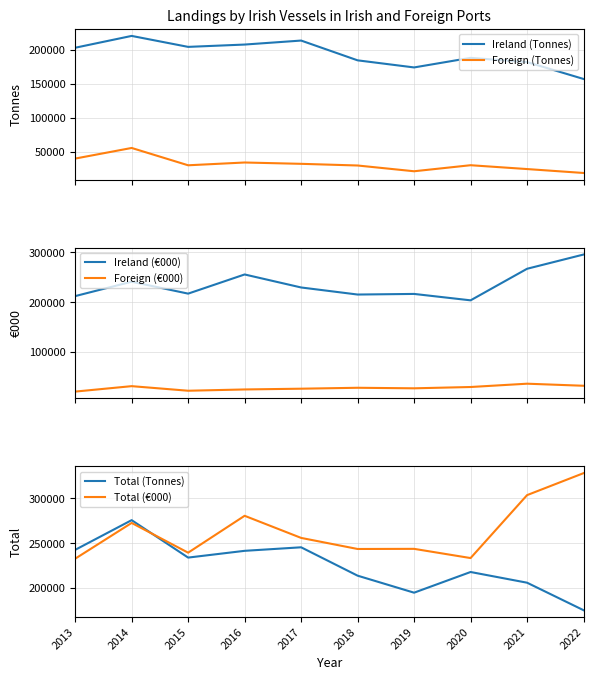

At which category is the sum across all series the highest?

2014